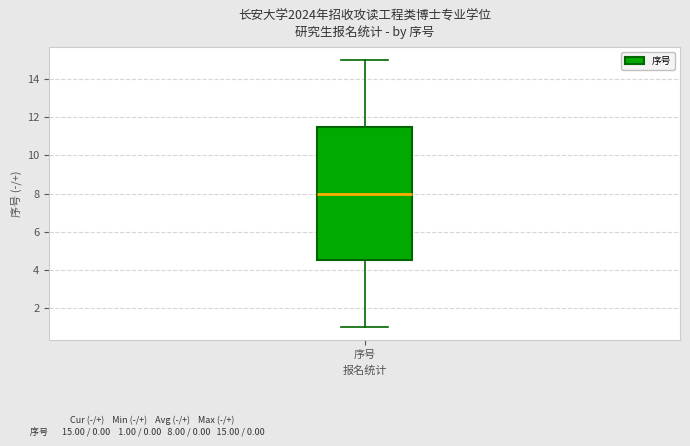

Where is the lower edge of the box for 序号 on the y-axis? The values are not printed on the chart, so give them approximately, as read against the axis.

4.6